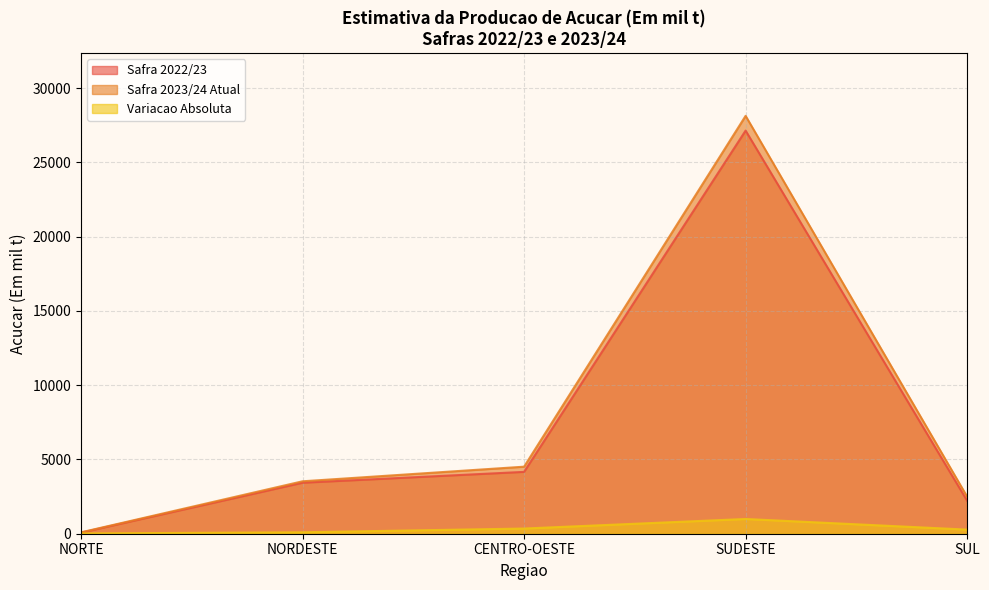

True or false: Variacao Absoluta has a value of 20.4 at NORTE.

True